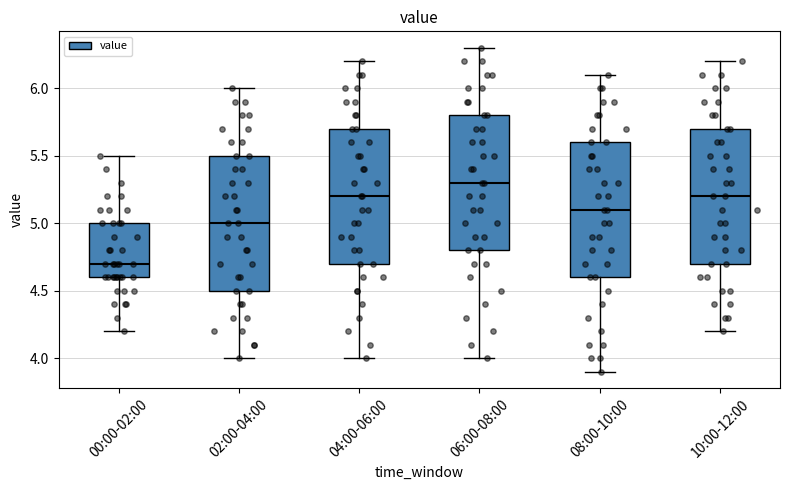

Where does the upper whisker of the box for 04:00-06:00 end on the y-axis? The values are not printed on the chart, so give them approximately, as read against the axis.

6.2